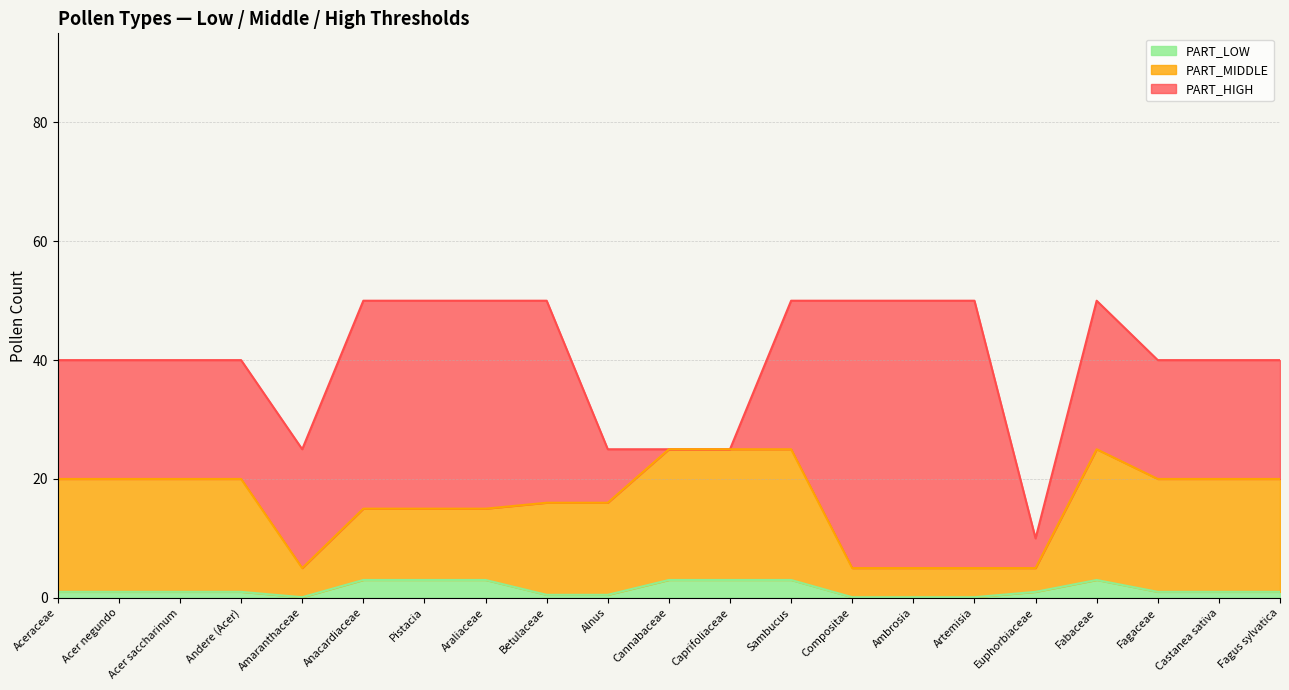

How many interior local valleys does the PART_LOW series have?

1